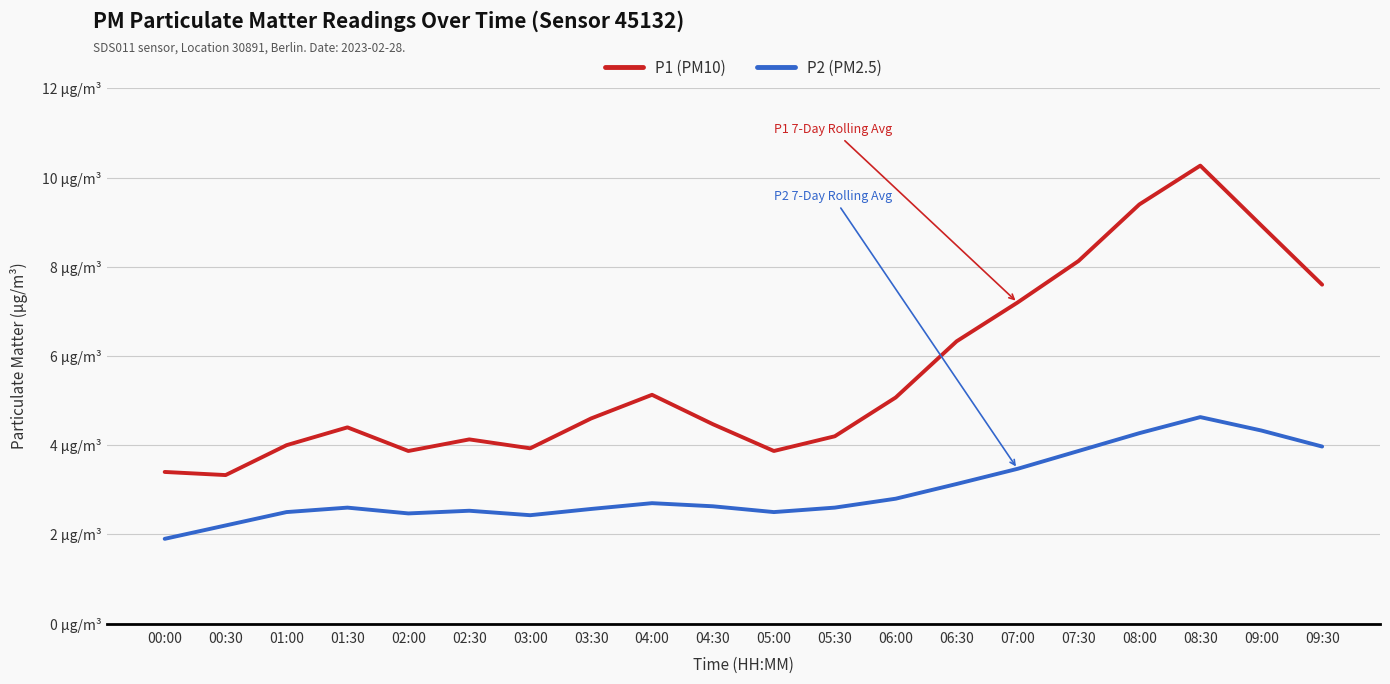

What is the label of the 4th point from the right?

08:00